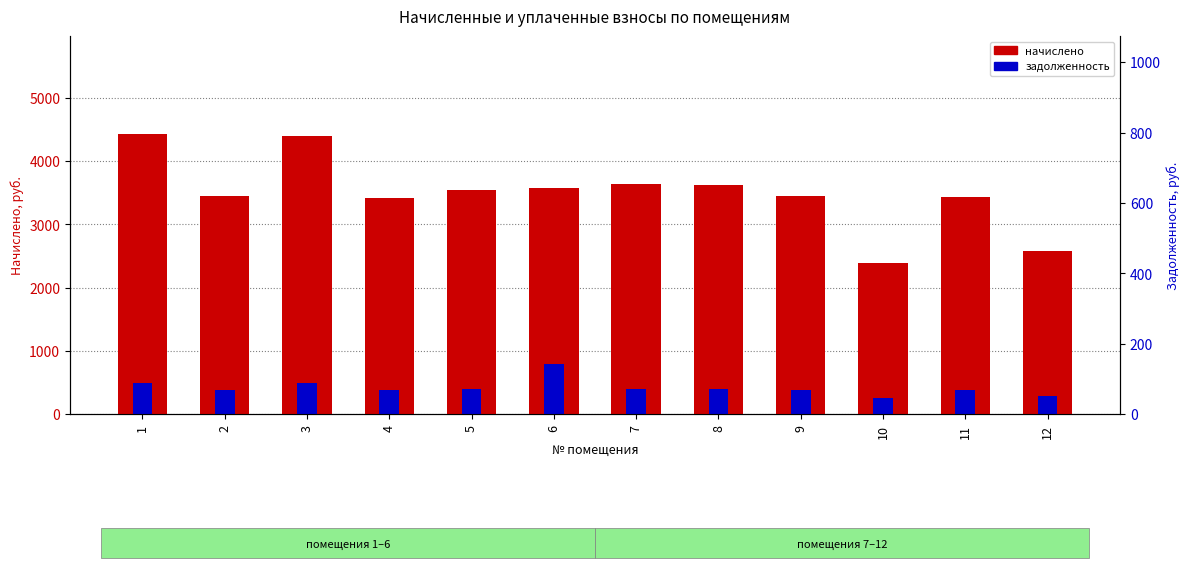

Reading left to right, what are all the values shown in this chart?

начислено: 4423.8	3455.5	4388.2	3420.0	3544.3	3579.8	3642.0	3624.3	3455.5	2389.5	3428.8	2576.1
задолженность: 491.5	383.9	487.6	380.0	393.8	795.5	404.7	402.7	383.9	265.5	381.0	286.2